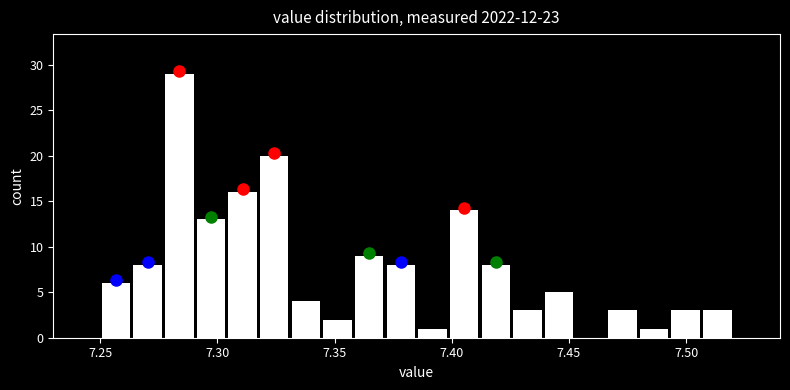

Around what value on the x-axis is the tallest bar? Give the approximate position of its centre, as read against the axis.

7.285